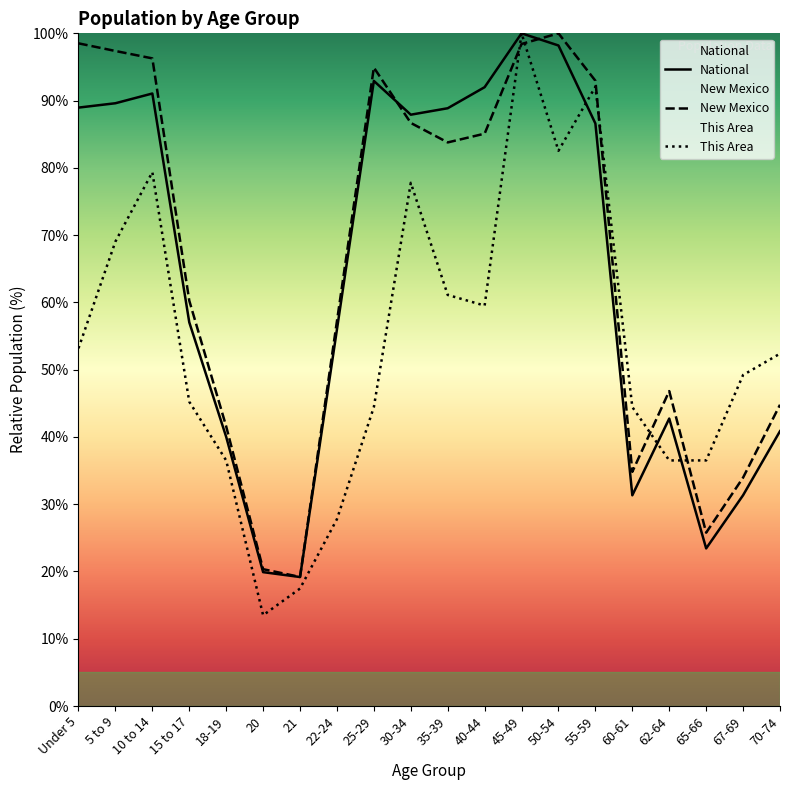

Reading right to left, extract all data points from this chart.

This Area: 52.4	49.2	36.5	36.5	44.4	92.1	82.5	100.0	59.5	61.1	77.8	44.4	27.8	17.5	13.5	36.5	45.2	79.4	69.0	53.2
New Mexico: 44.8	34.0	25.8	46.8	34.8	93.0	100.0	98.4	85.1	83.8	86.7	94.9	57.2	19.2	20.3	41.6	60.3	96.3	97.4	98.5
National: 40.9	31.3	23.4	42.7	31.3	86.6	98.2	100.0	92.0	88.9	87.9	92.9	56.0	19.2	19.9	40.0	57.0	91.1	89.6	89.0